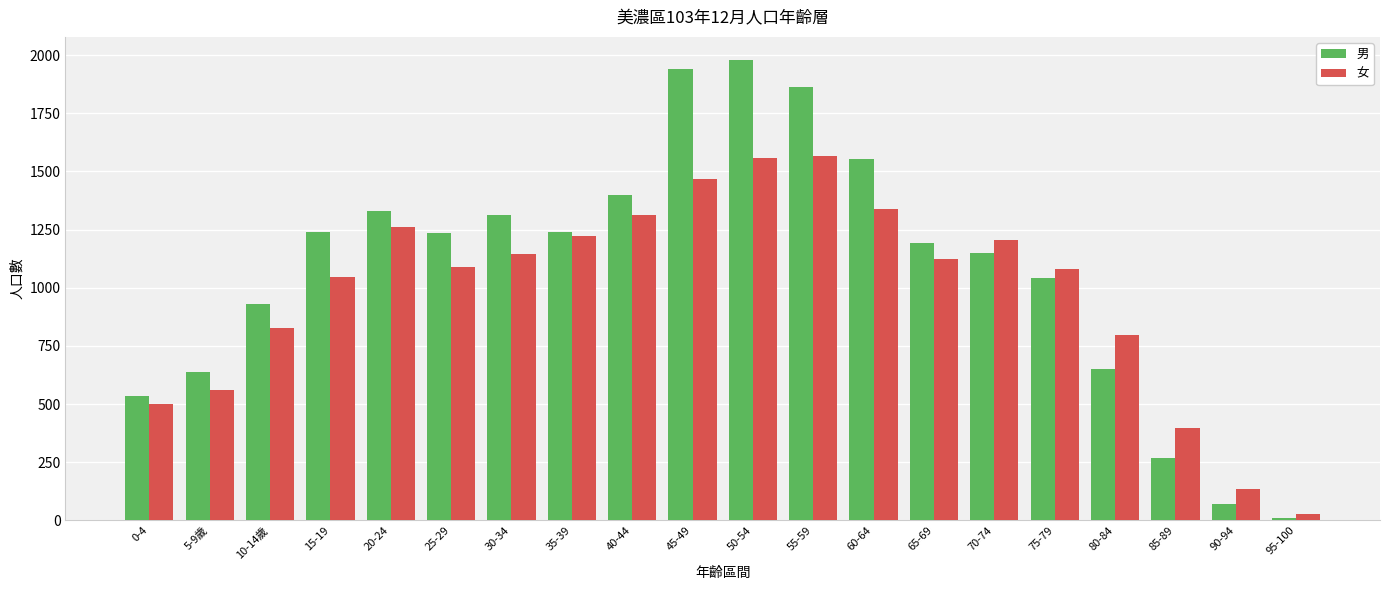

What is the average value of the 男 series?

1079